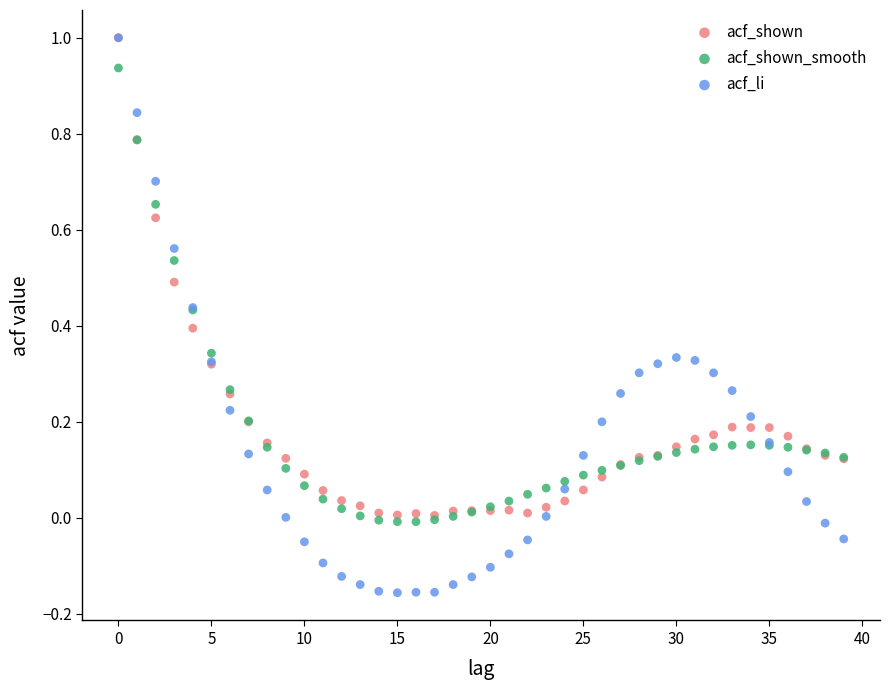

Which series contains the lowest Y value?

acf_li